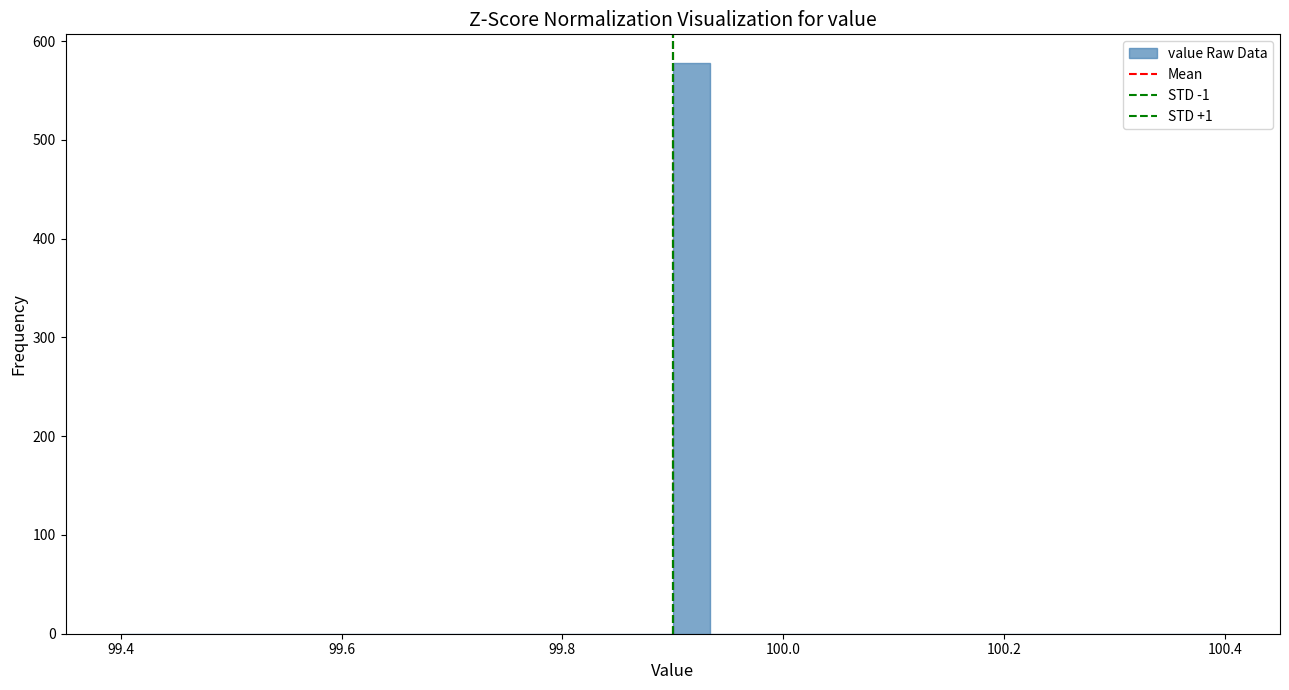

Around what value on the x-axis is the tallest bar? Give the approximate position of its centre, as read against the axis.

99.92